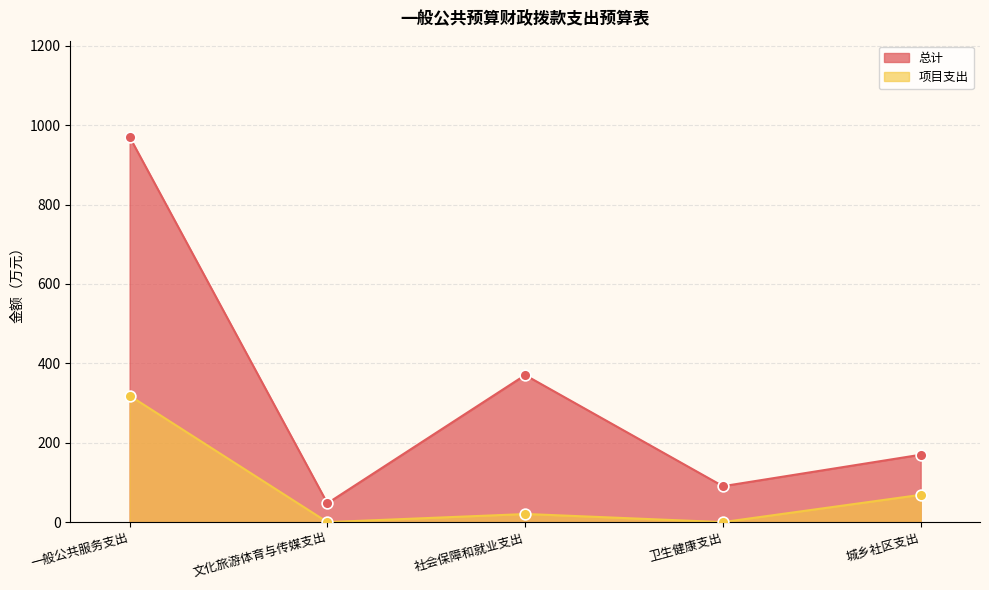

Which series has the widest spread of Y values?

总计